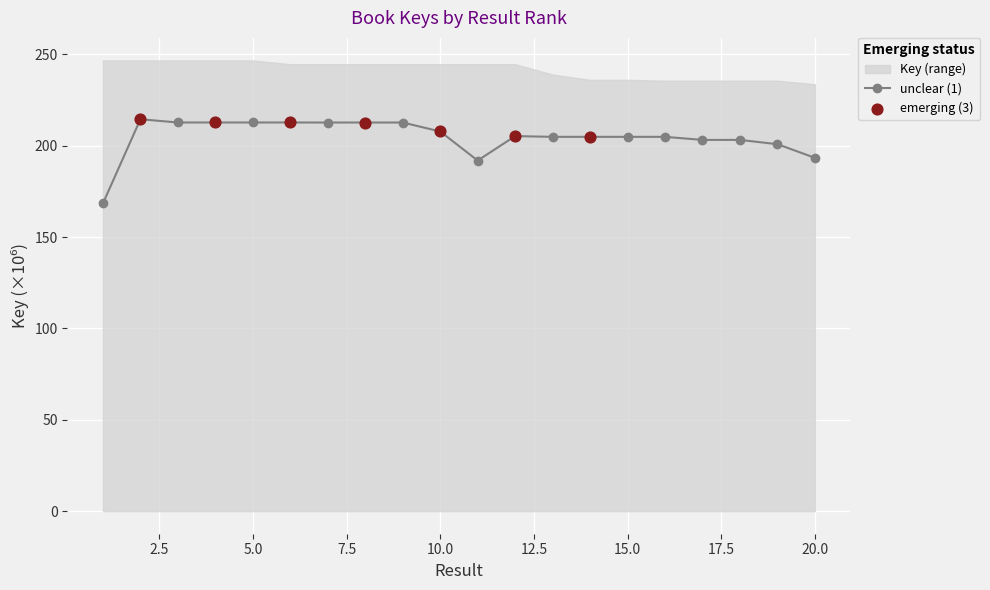

What is the change in value from 8 to 18?

-9.5